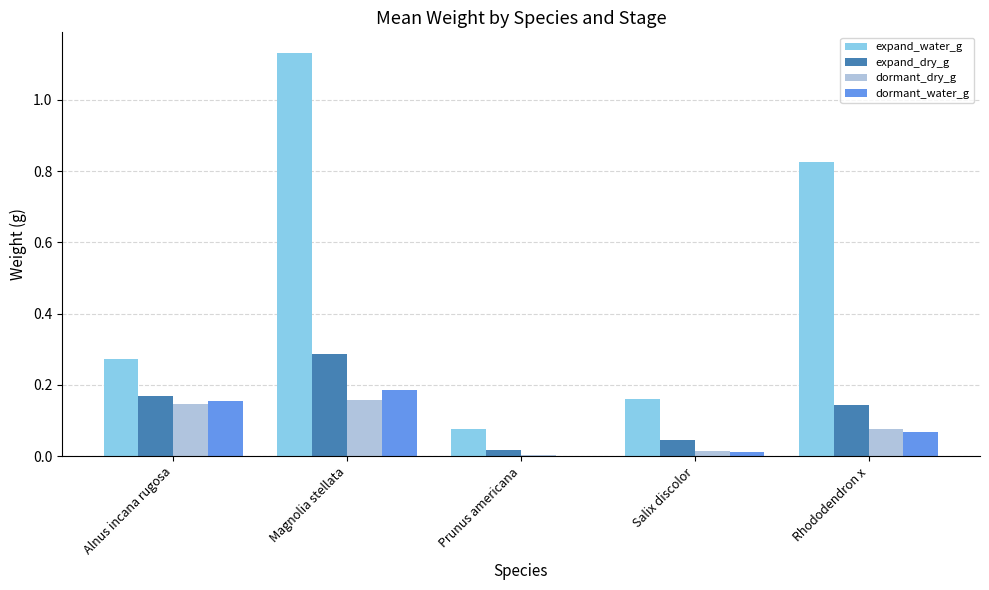

At which label does expand_water_g reach its peak?

Magnolia stellata